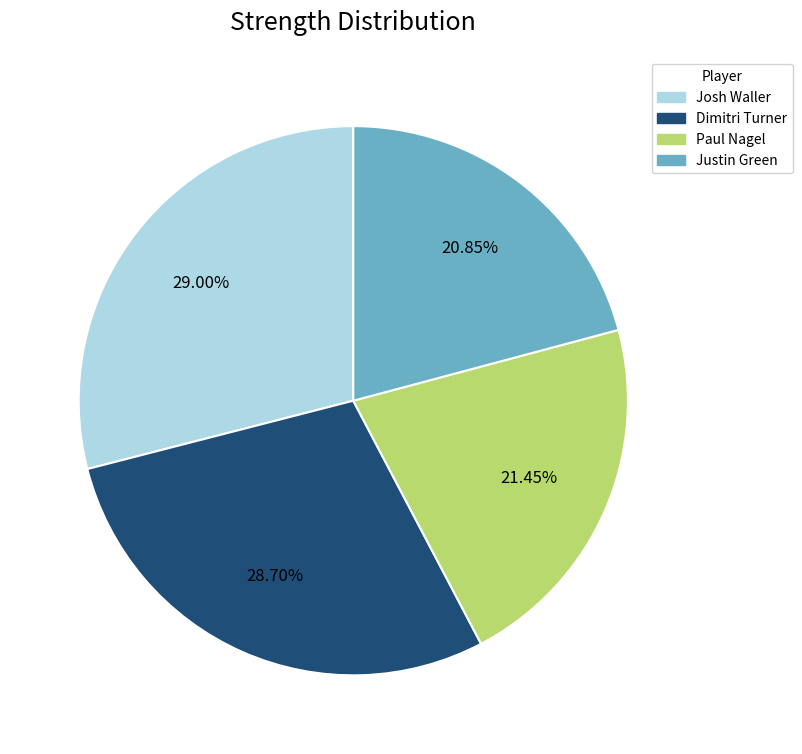

Which category has the smallest portion of the pie?

Justin Green